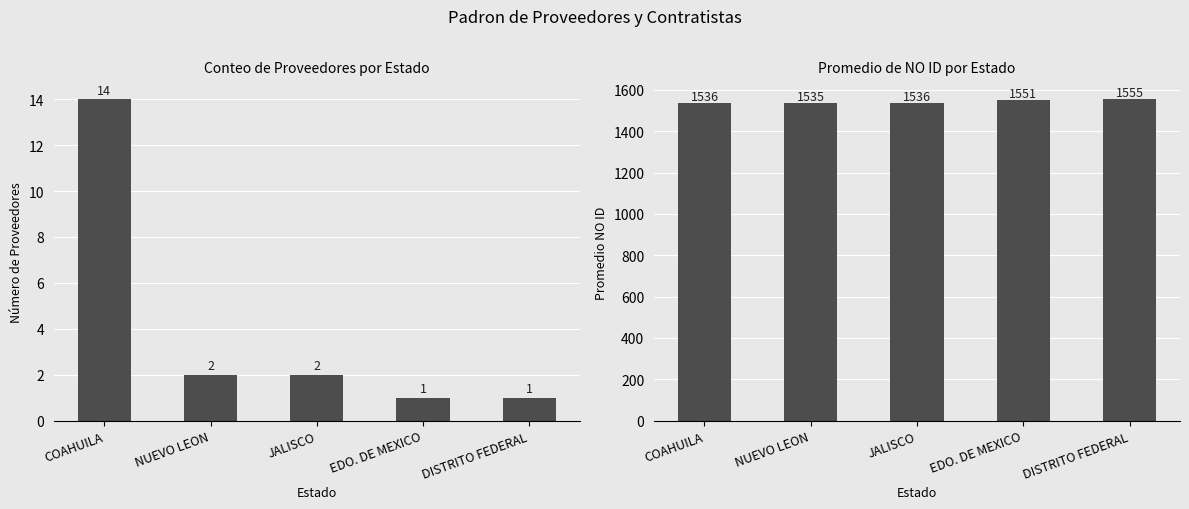

Which series has the largest range (max minus min)?

Promedio NO ID